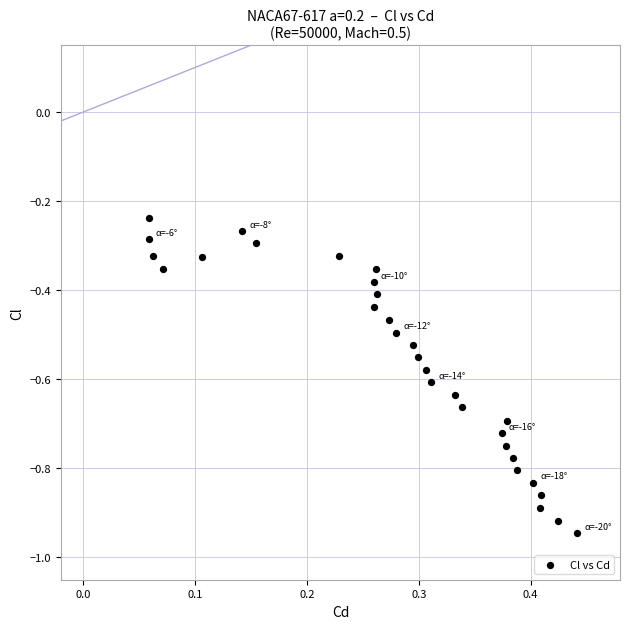

What is the range of X values (max minus min)?

0.4